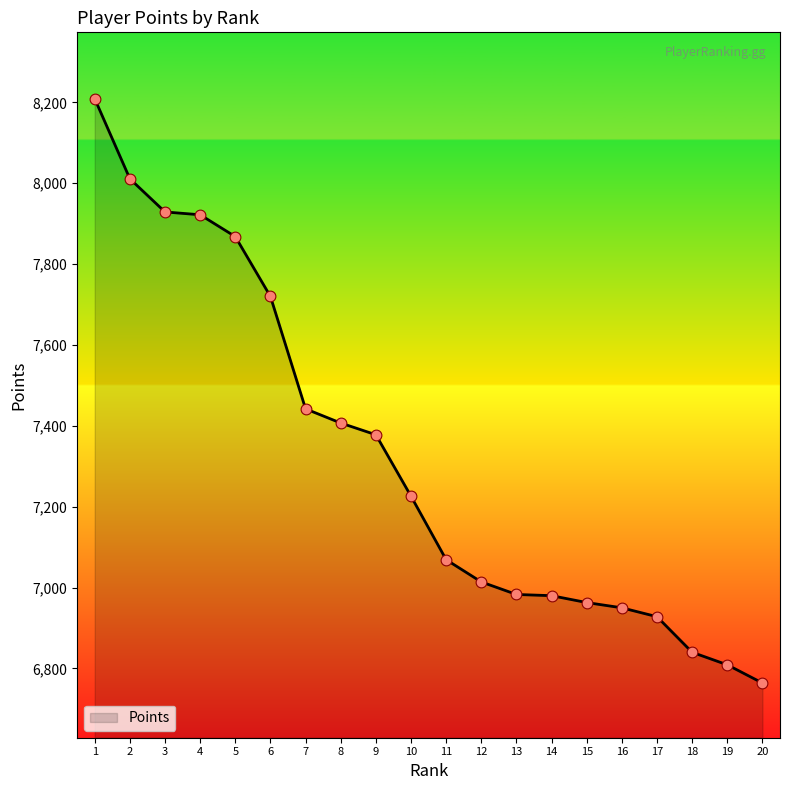

Between 20 and 4, which is larger?

4